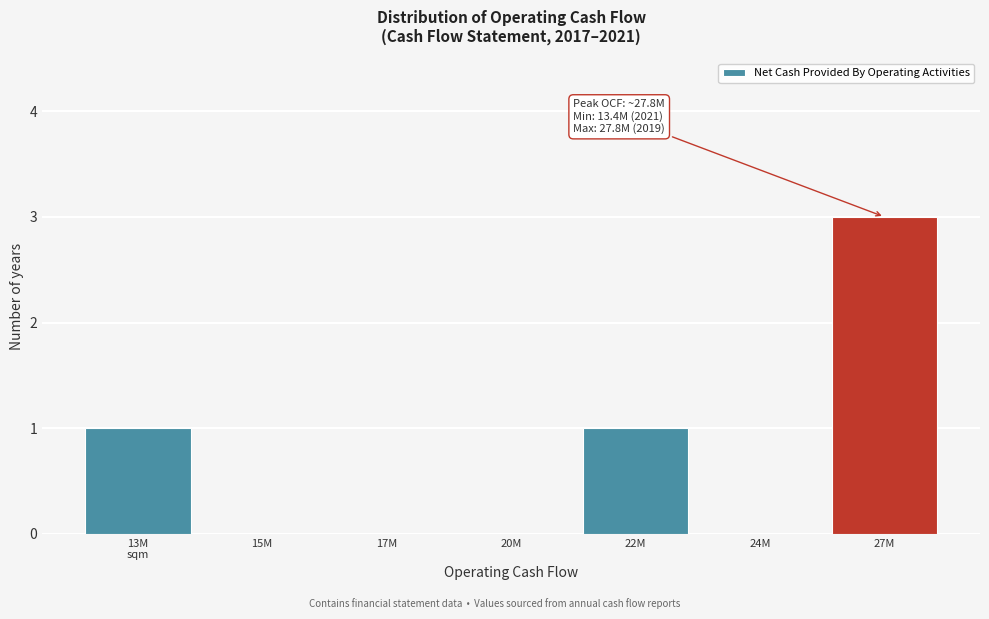

Between 17M and 27M, which is larger?

27M